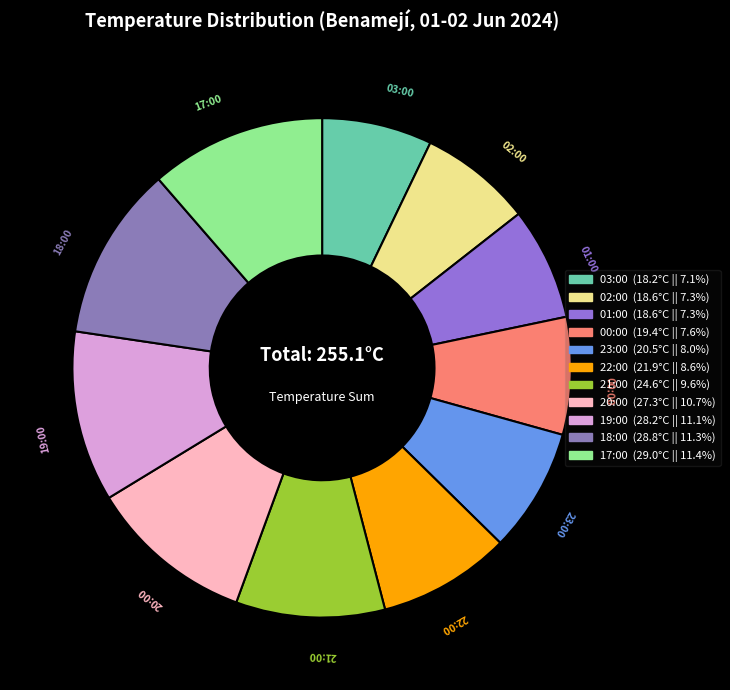

Is there any slice that represents more than half of the pie?

No